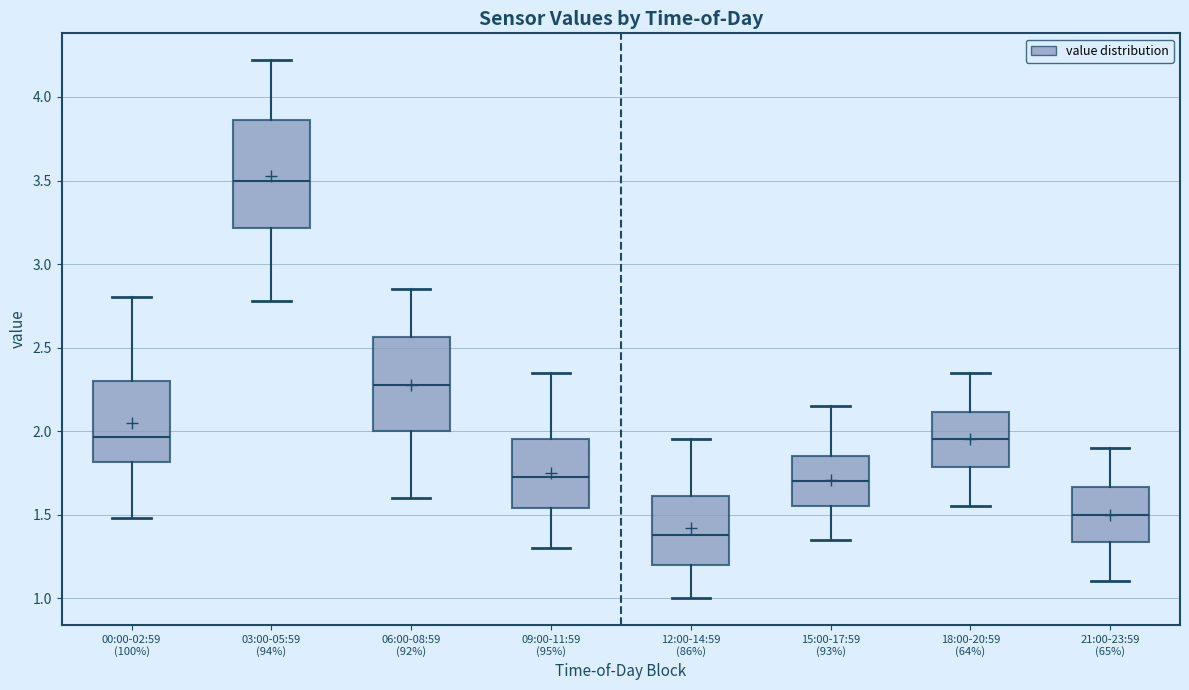

Which box has the highest median line?

03:00-05:59 (94%)